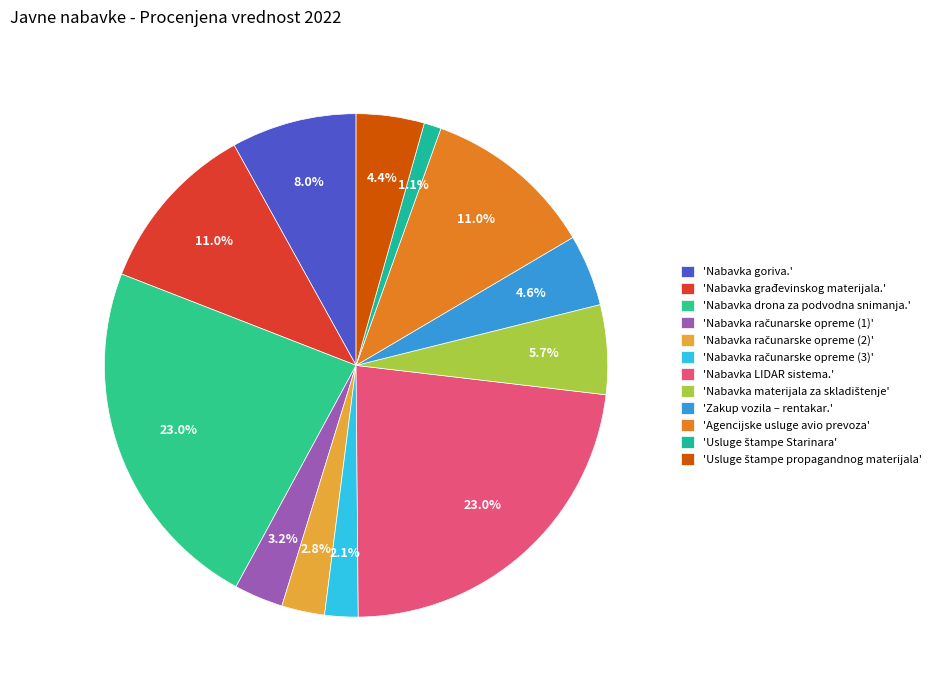

Rank the categories by value from highest to lowest.

Nabavka drona za podvodna snimanja., Nabavka LIDAR sistema., Nabavka građevinskog materijala., Agencijske usluge avio prevoza, Nabavka goriva., Nabavka materijala za skladištenje, Zakup vozila – rentakar., Usluge štampe propagandnog materijala, Nabavka računarske opreme (1), Nabavka računarske opreme (2), Nabavka računarske opreme (3), Usluge štampe Starinara